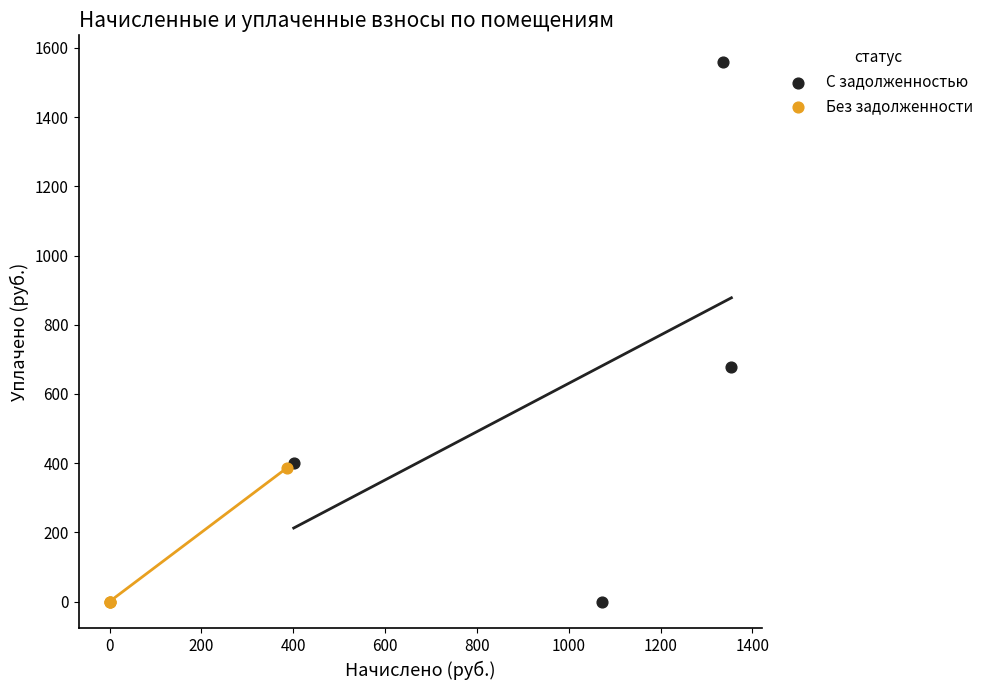

Which series reaches the maximum Y coordinate?

С задолженностью